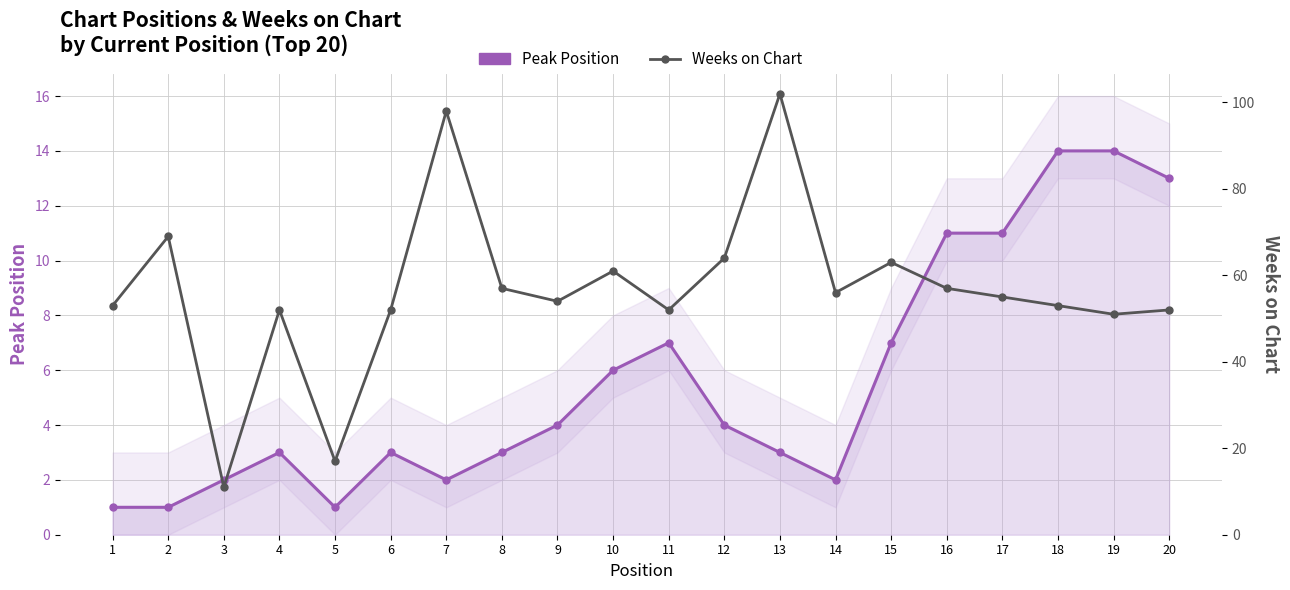

True or false: Peak Position has more than 0 interior local peaks.

True